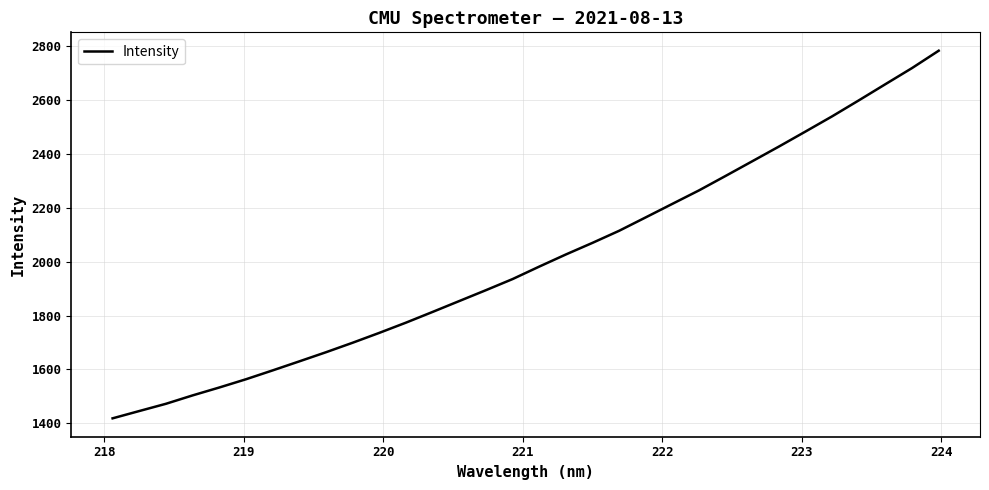

What is the minimum value shown in the chart?

1418.5